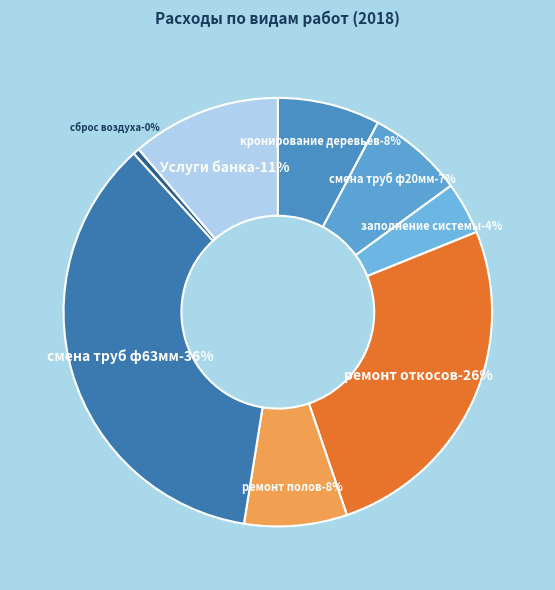

How many segments does this pie chart have?

8